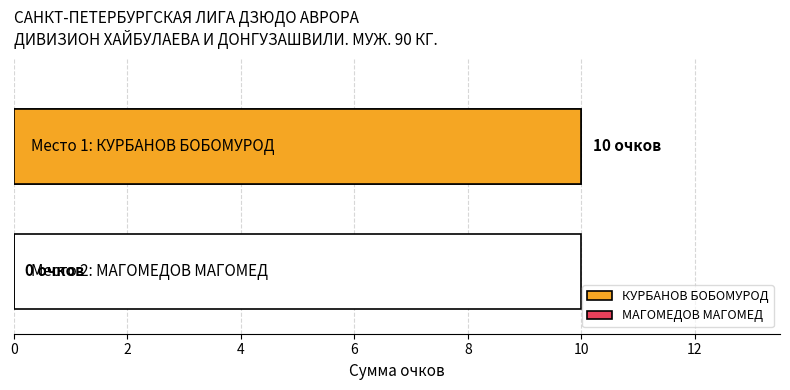

Rank the categories by value from highest to lowest.

КУРБАНОВ БОБОМУРОД, МАГОМЕДОВ МАГОМЕД